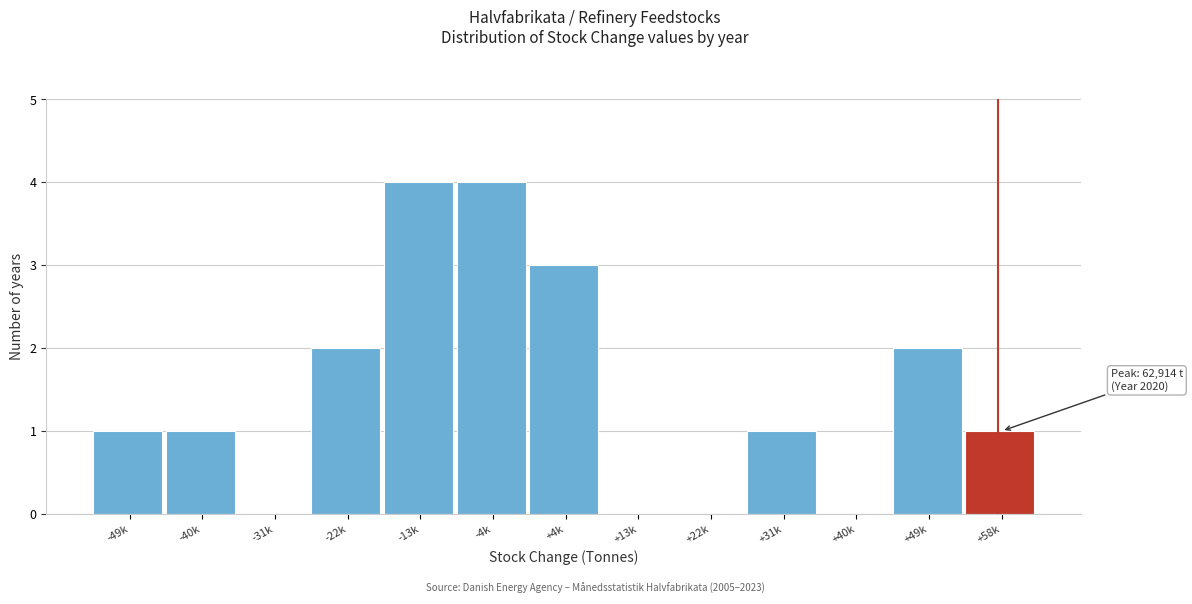

Reading left to right, transcribe all the data shown in this chart.

-49k=1	-40k=1	-31k=0	-22k=2	-13k=4	-4k=4	+4k=3	+13k=0	+22k=0	+31k=1	+40k=0	+49k=2	+58k=1